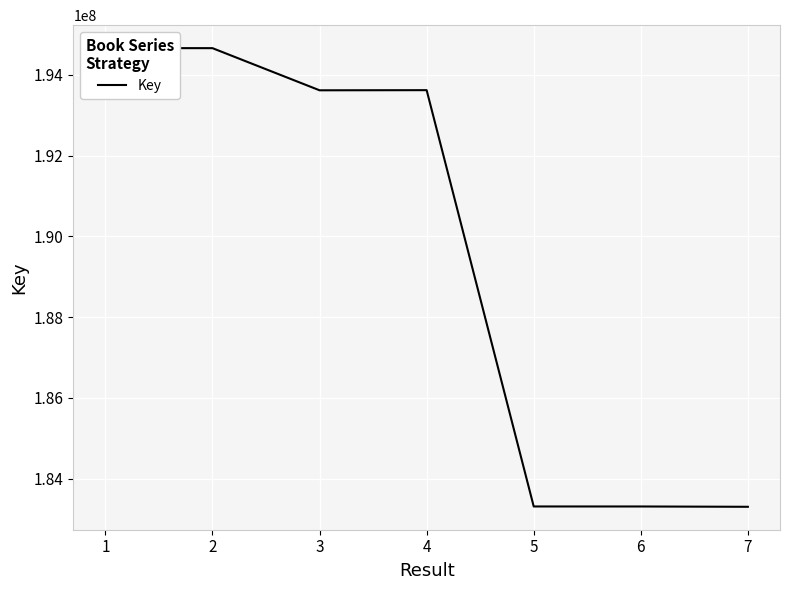

The chart shows a value of 194662414 at 2. True or false?

True